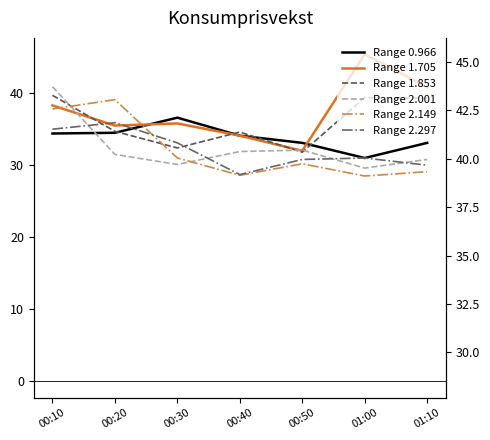

Which category has the highest value in the Range 1.705 series?

01:00